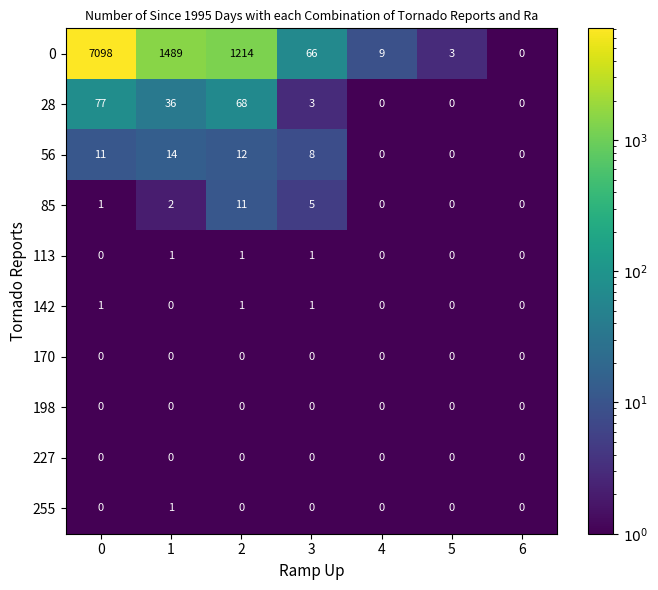

Which series changed the most between 1 and 6?

0